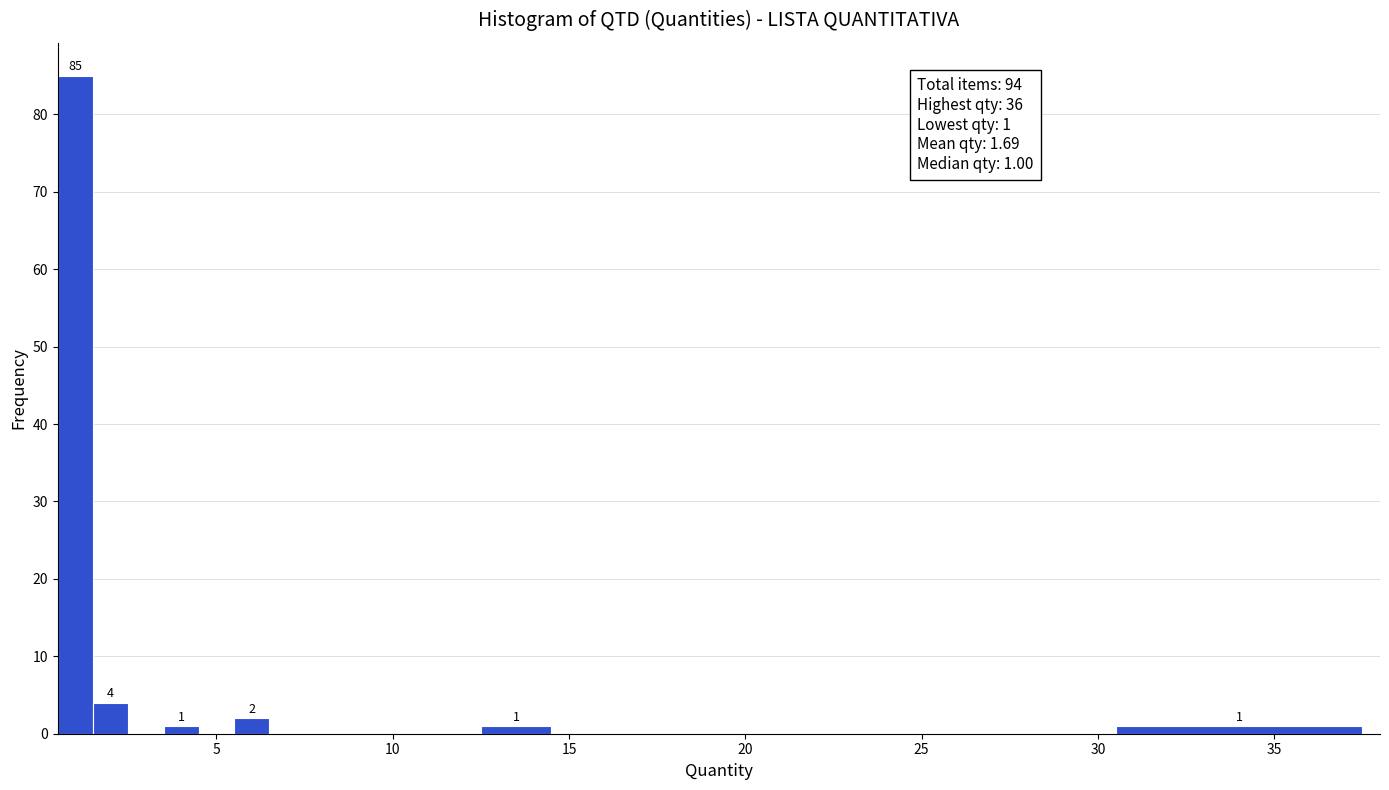

Read against the x-axis, roughly where is the centre of the tallest bar?

1.0